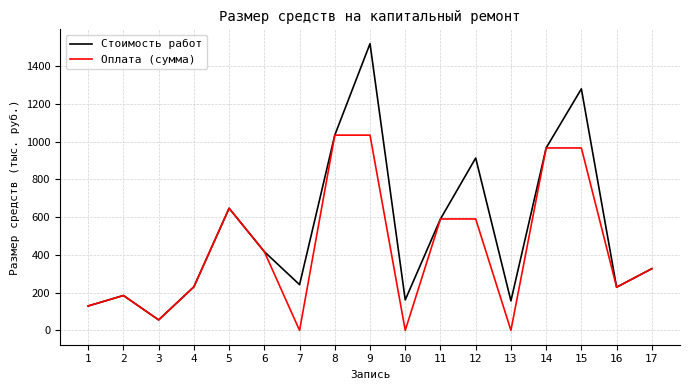

What is the sum of all Оплата (сумма) values?

7404.0